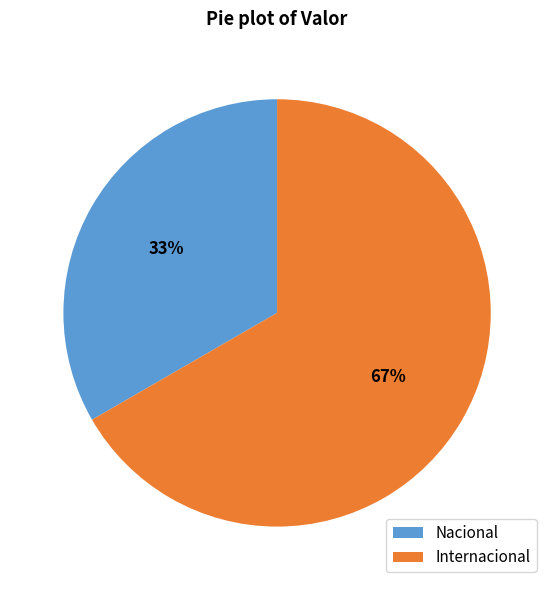

Which slice is the largest?

Internacional